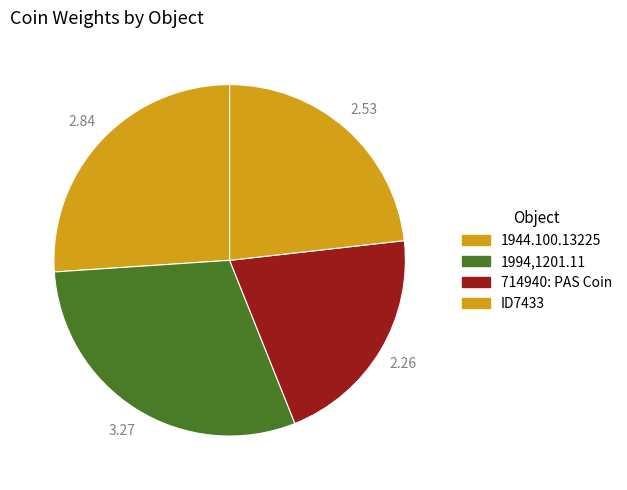

How many slices are in this pie chart?

4